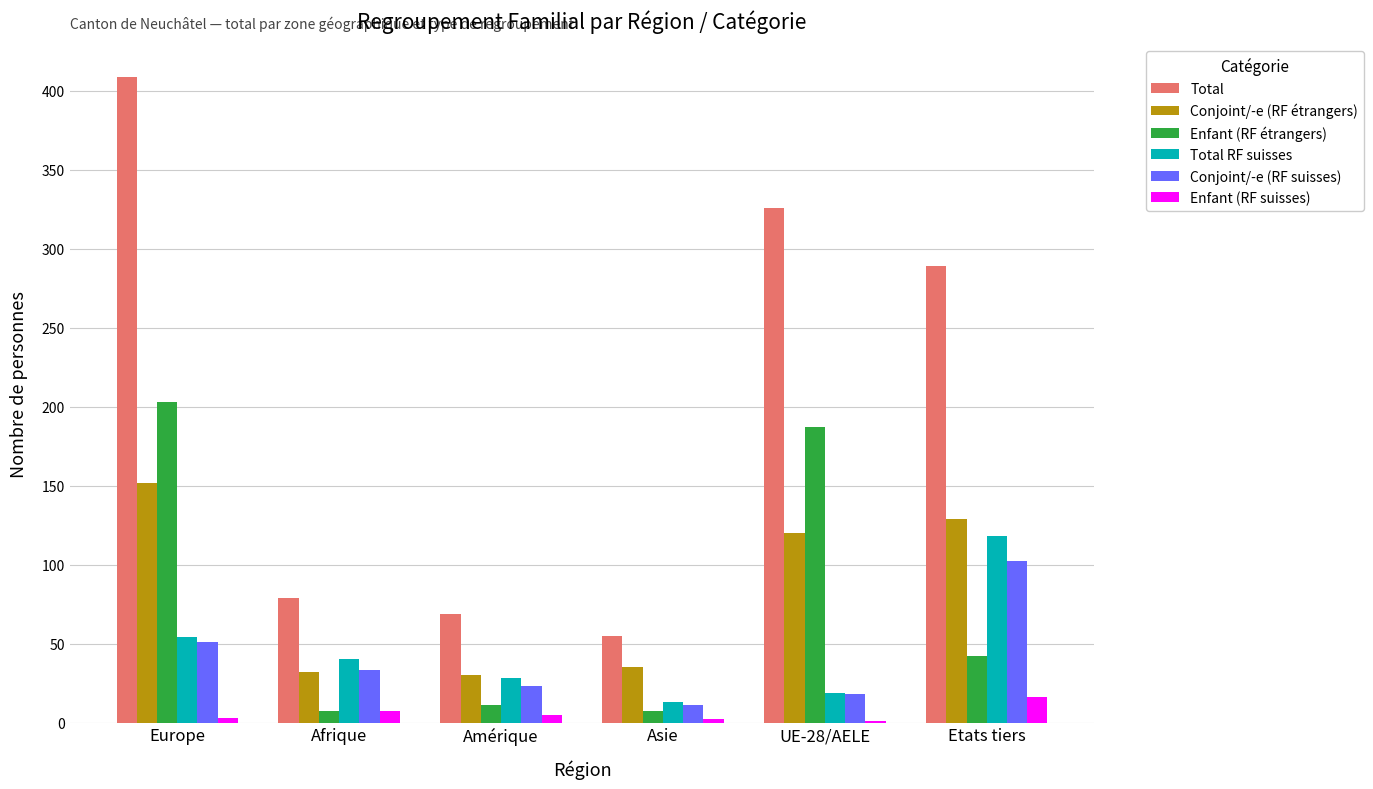

What are all the series names shown in the legend?

Total, Conjoint/-e (RF étrangers), Enfant (RF étrangers), Total RF suisses, Conjoint/-e (RF suisses), Enfant (RF suisses)